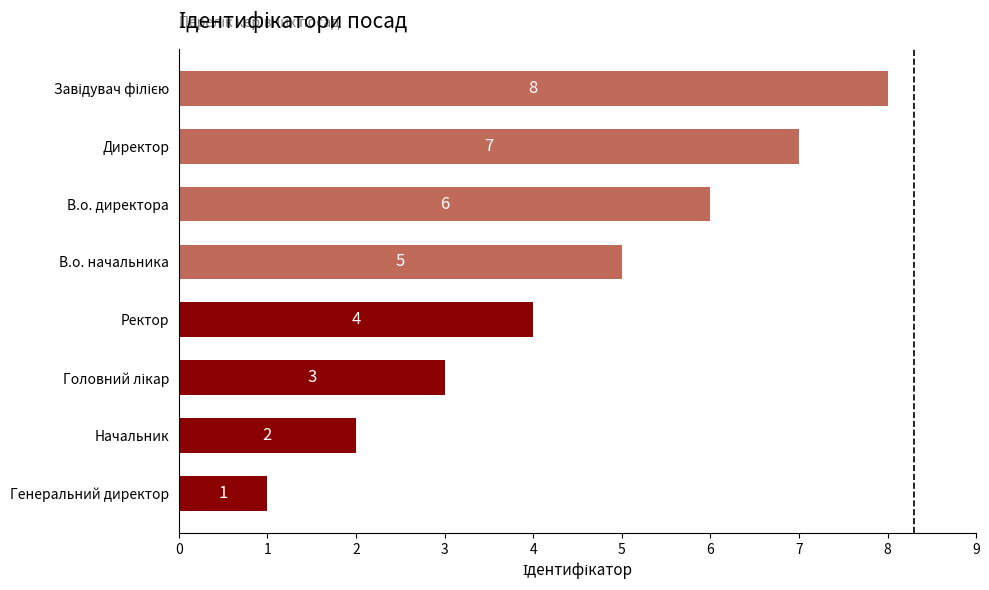

What is the minimum value shown in the chart?

1